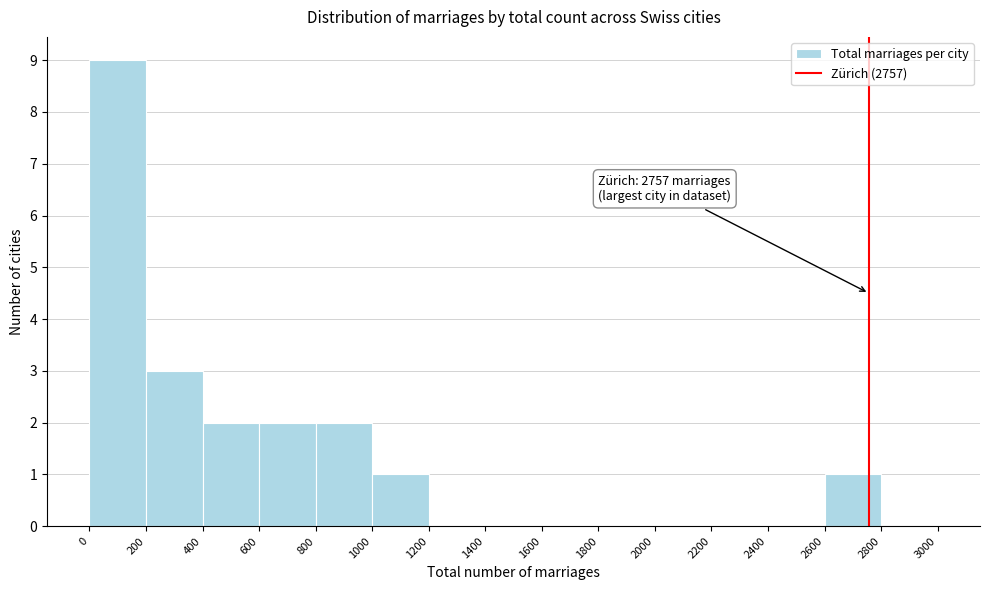

Which range on the x-axis has the tallest bar?

0 to 200